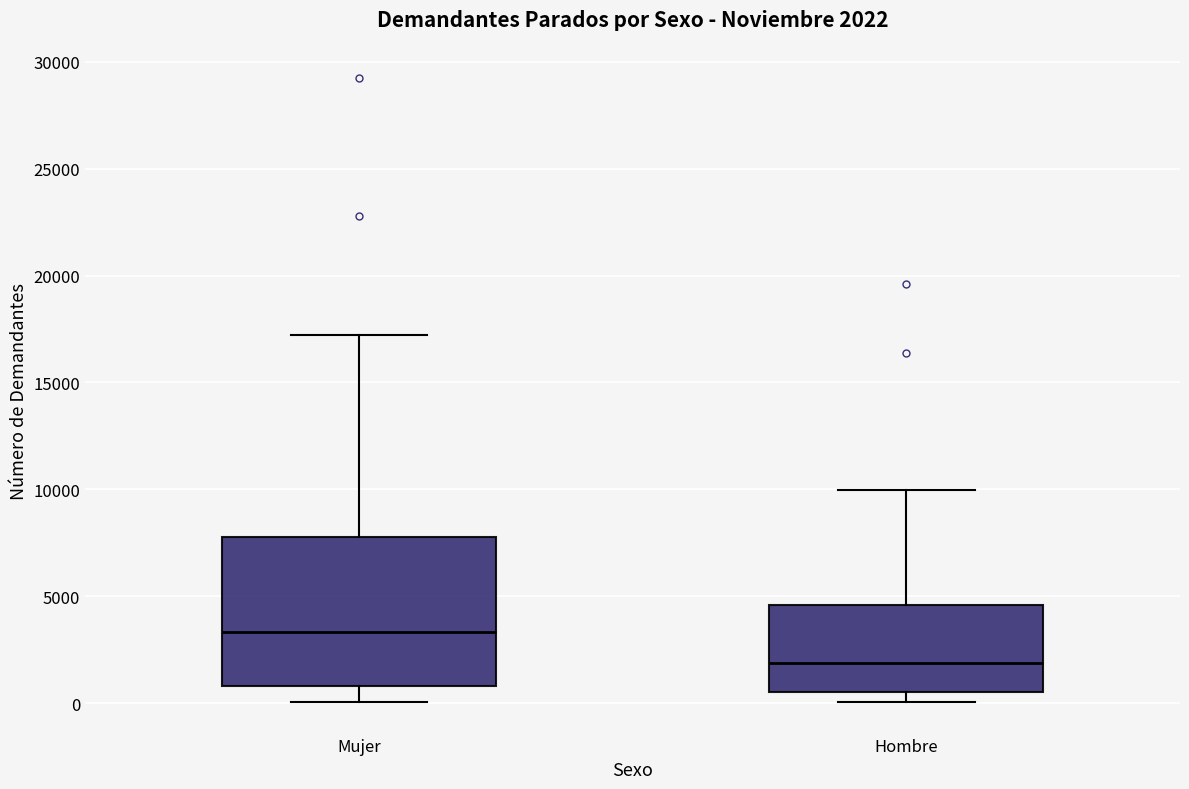

Which box's median line is the lowest?

Hombre